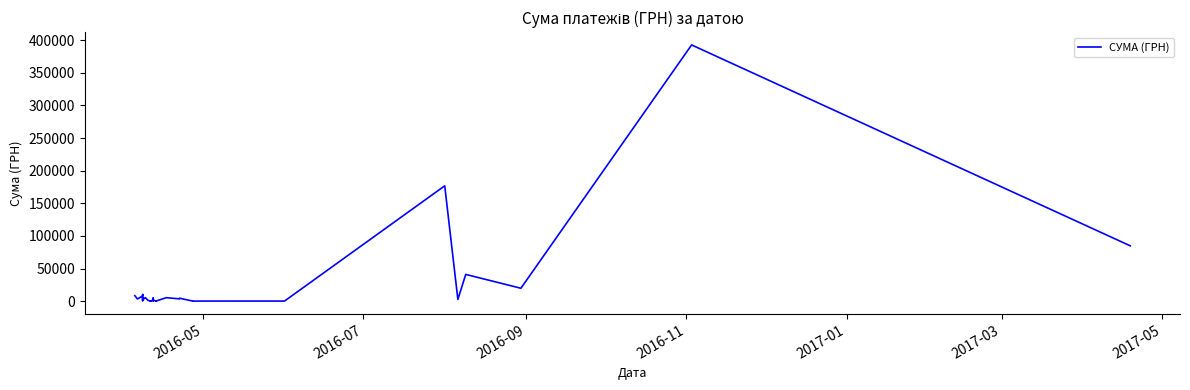

Reading right to left, list all the values displayed in this chart.

84860.1	392667.4	19823.4	41015.7	2706.1	176803.0	176.0	210.0	118.8	226.4	4573.6	3562.6	5375.0	115.7	495.0	176.4	1987.2	4844.9	524.0	1738.5	207.4	534.3	554.1	37.4	344.0	1283.3	5512.3	5238.9	2187.7	1420.3	2852.9	805.0	5270.0	3331.9	3026.5	10195.8	8145.3	8040.8	3387.1	8439.5